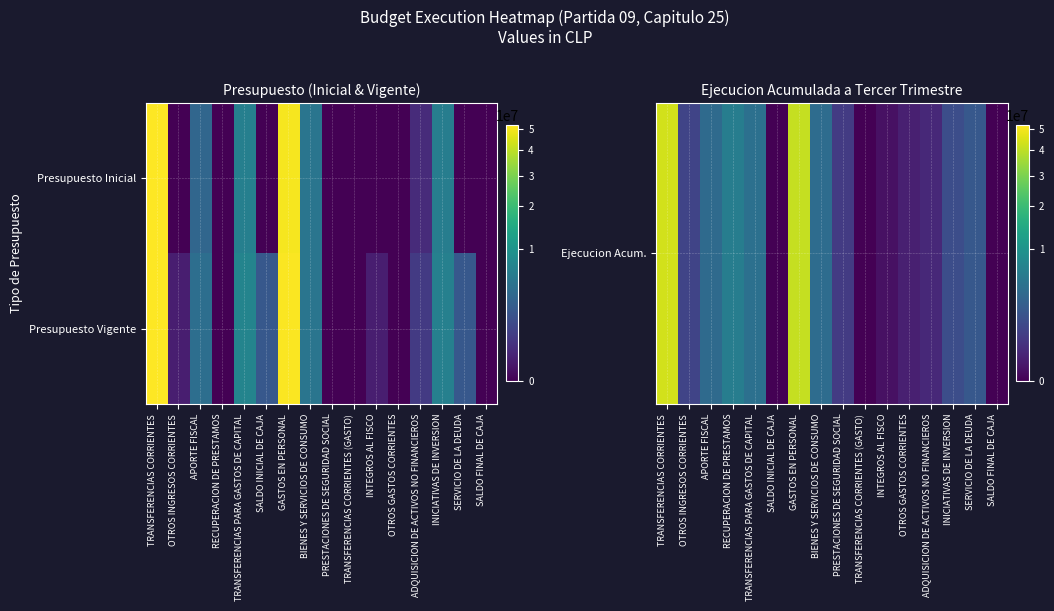

Which series has the largest range (max minus min)?

Presupuesto Vigente